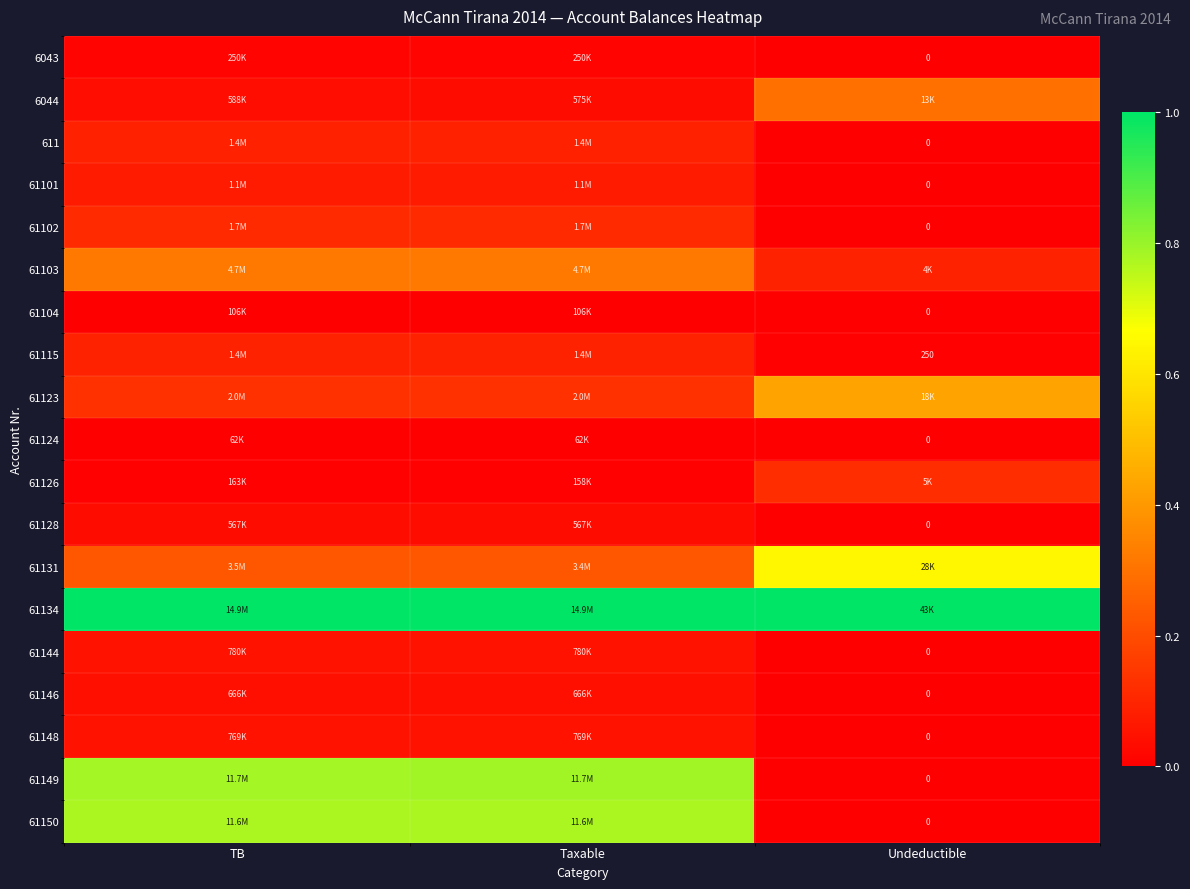

At which category does the chart reach its minimum across all series?

Undeductible